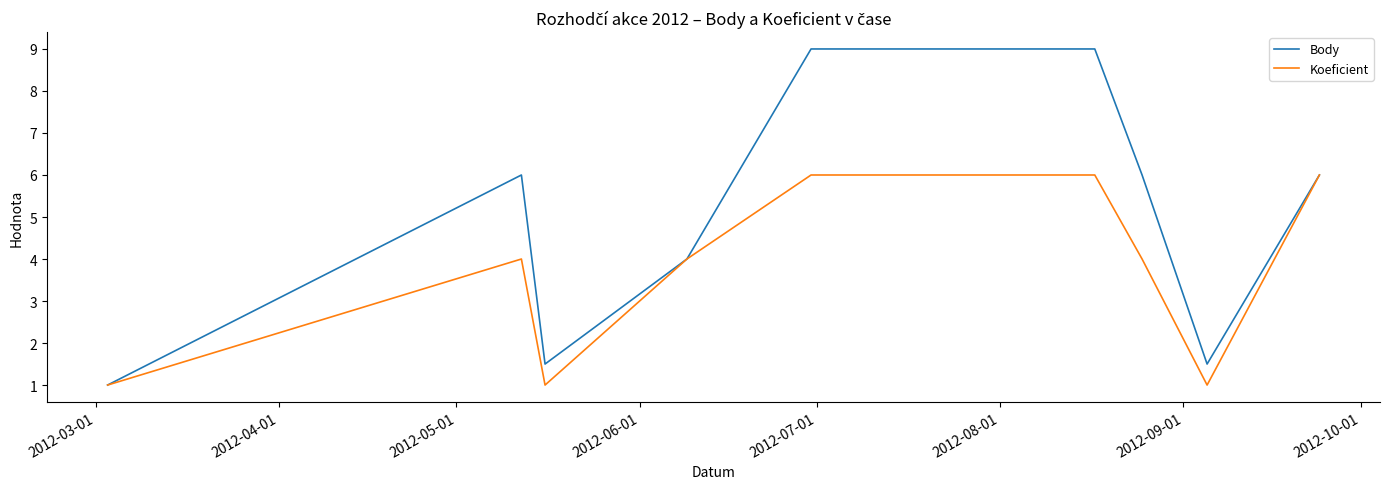

Is this an area chart (filled region under the line)?

No